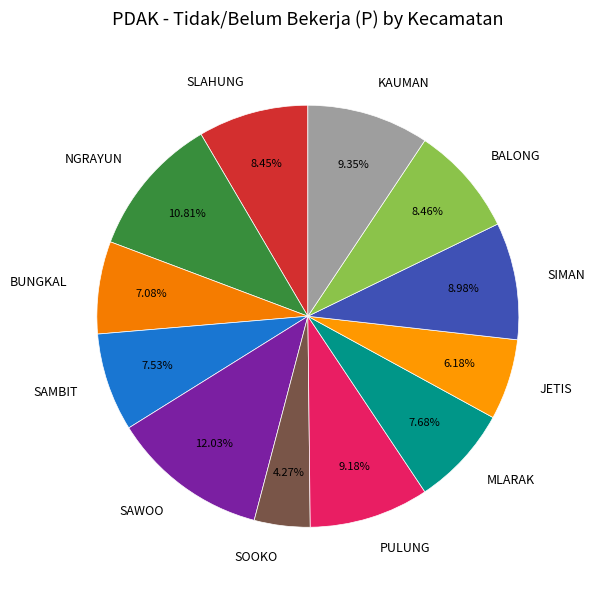

How many segments does this pie chart have?

12